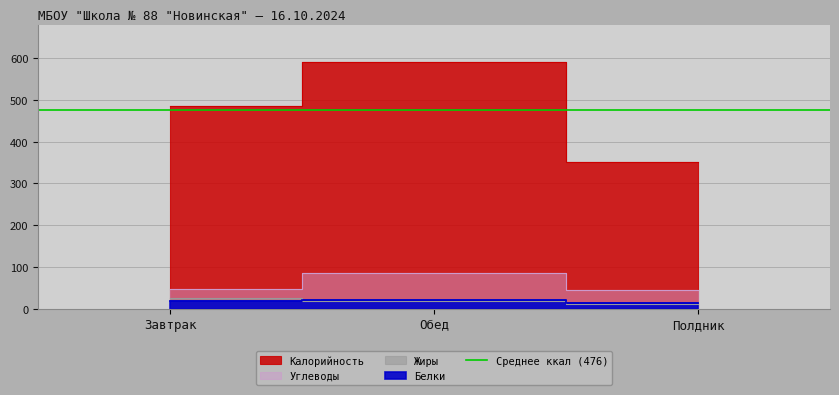

At Полдник, list the series in order from smallest to largest.

Жиры, Белки, Углеводы, Калорийность